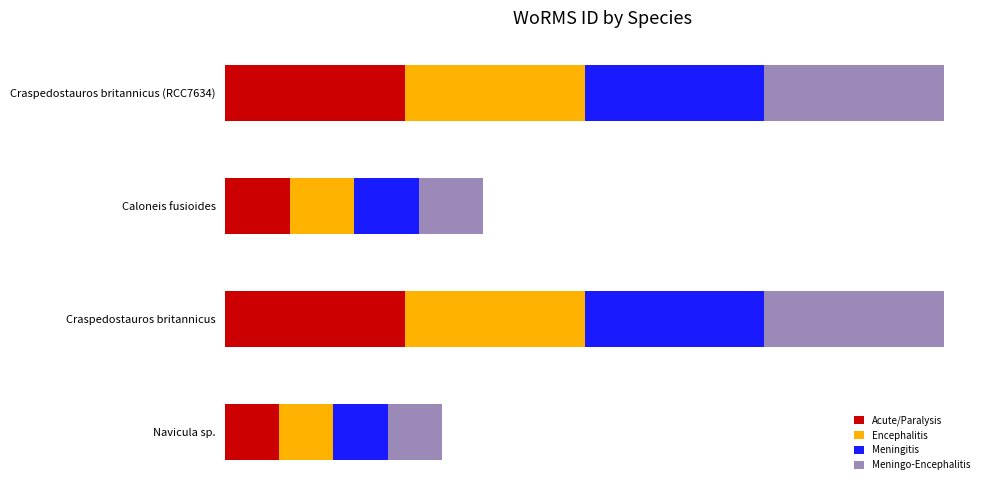

List the labels in order of value, smallest first.

Navicula sp., Caloneis fusioides, Craspedostauros britannicus, Craspedostauros britannicus (RCC7634)